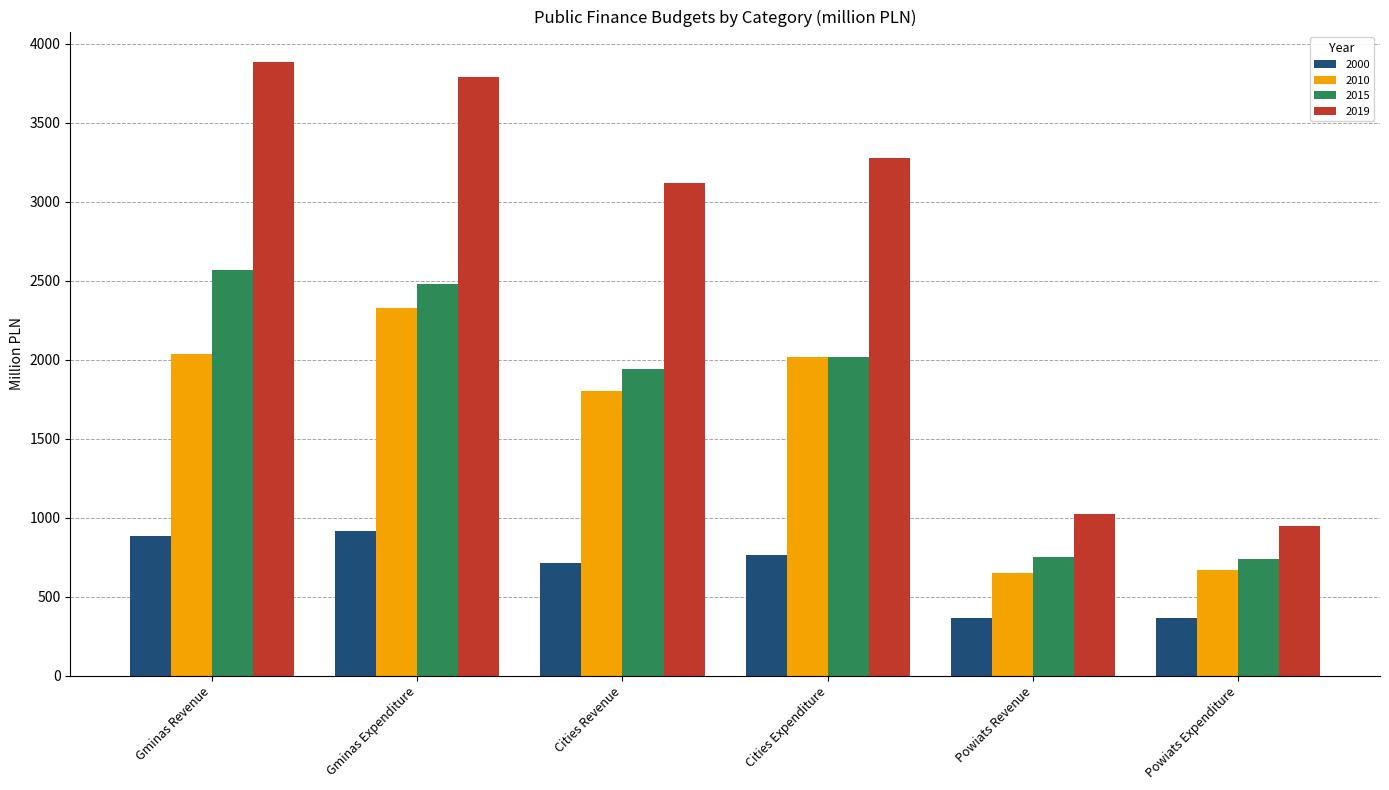

How many bars are there in each group?

4